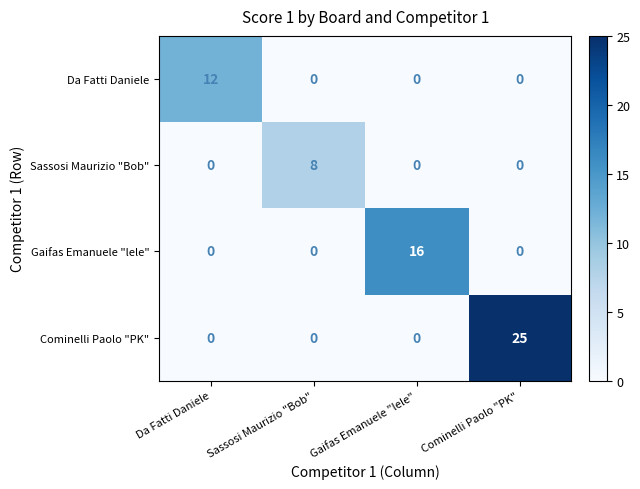

What is the highest value of the Cominelli Paolo "PK" series?

25